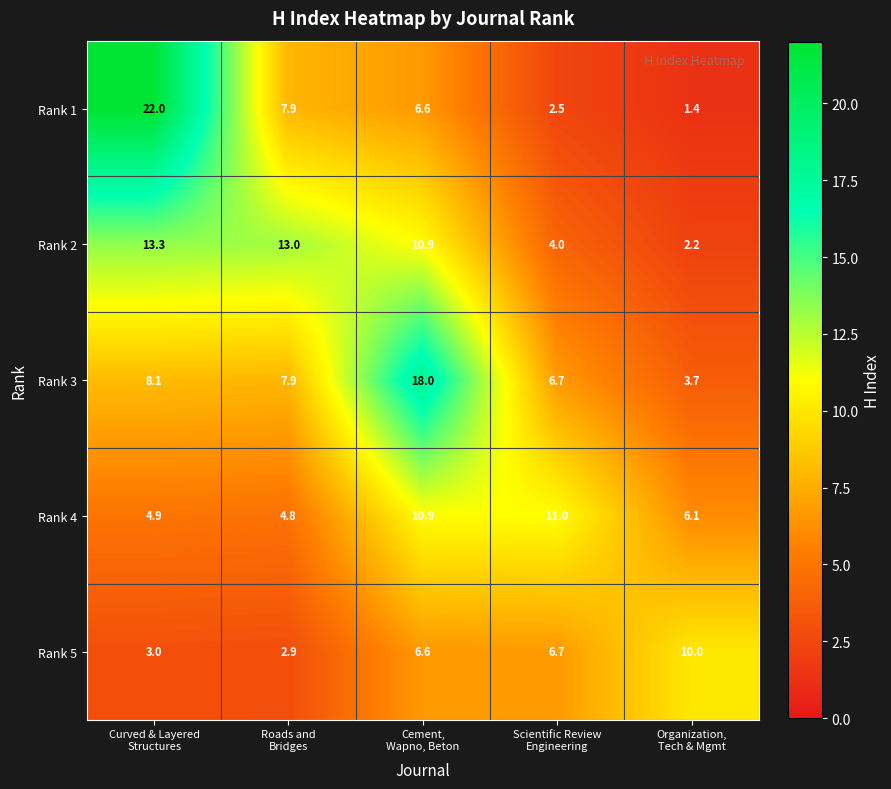

Which series has the largest range (max minus min)?

Rank 1